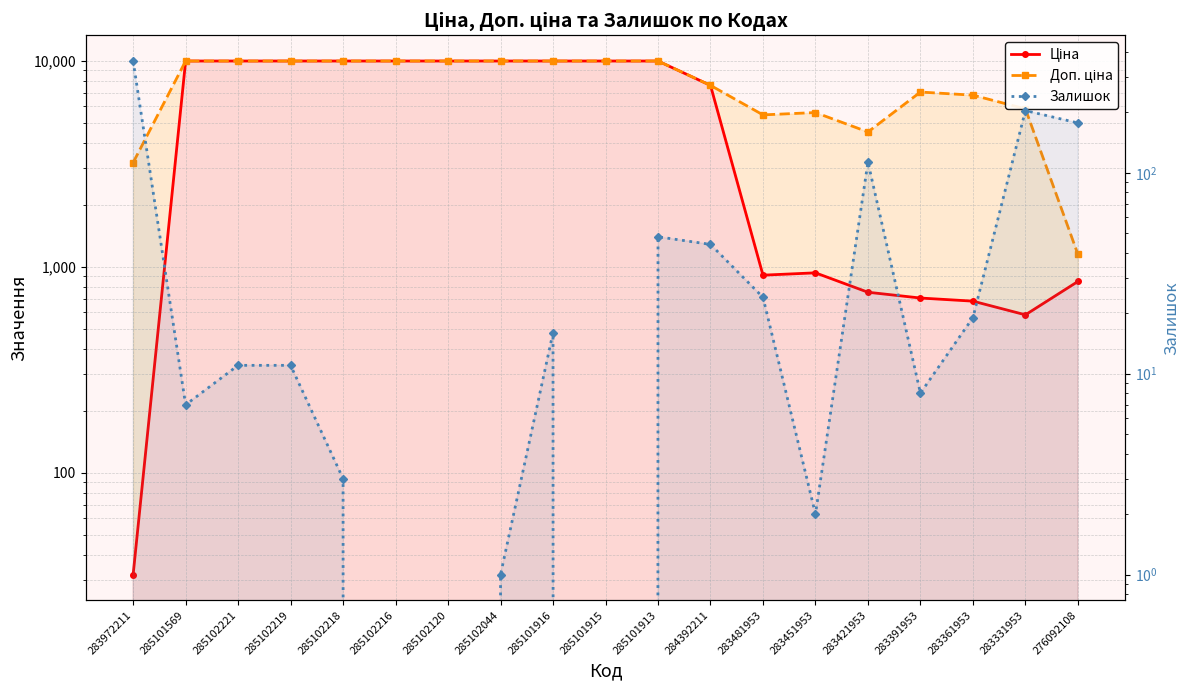

How many values in the Ціна series are below 9974?

9